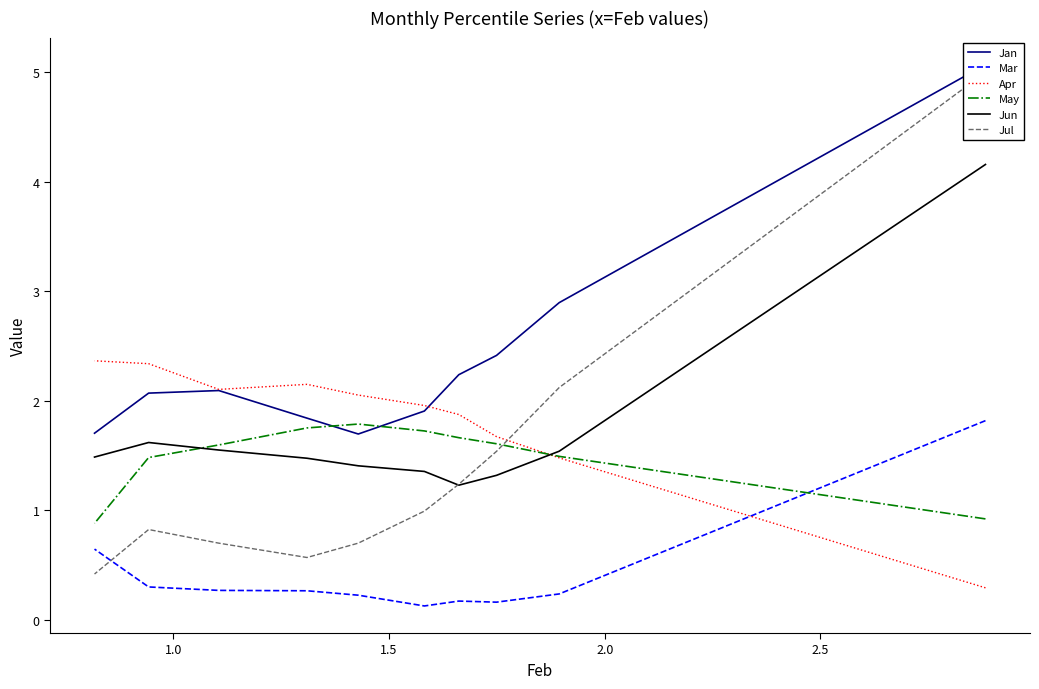

Is the value of Mar at 1.5 greater than the value of Jul at 1.5?

No